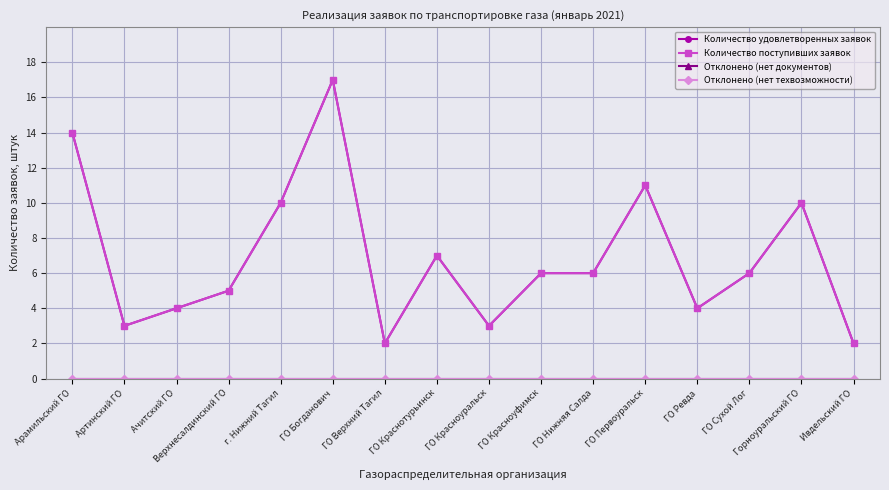

Reading left to right, extract all data points from this chart.

Количество удовлетворенных заявок: Арамильский ГО=14	Артинский ГО=3	Ачитский ГО=4	Верхнесалдинский ГО=5	г. Нижний Тагил=10	ГО Богданович=17	ГО Верхний Тагил=2	ГО Краснотурьинск=7	ГО Красноуральск=3	ГО Красноуфимск=6	ГО Нижняя Салда=6	ГО Первоуральск=11	ГО Ревда=4	ГО Сухой Лог=6	Горноуральский ГО=10	Ивдельский ГО=2
Количество поступивших заявок: Арамильский ГО=14	Артинский ГО=3	Ачитский ГО=4	Верхнесалдинский ГО=5	г. Нижний Тагил=10	ГО Богданович=17	ГО Верхний Тагил=2	ГО Краснотурьинск=7	ГО Красноуральск=3	ГО Красноуфимск=6	ГО Нижняя Салда=6	ГО Первоуральск=11	ГО Ревда=4	ГО Сухой Лог=6	Горноуральский ГО=10	Ивдельский ГО=2
Отклонено (нет документов): Арамильский ГО=0	Артинский ГО=0	Ачитский ГО=0	Верхнесалдинский ГО=0	г. Нижний Тагил=0	ГО Богданович=0	ГО Верхний Тагил=0	ГО Краснотурьинск=0	ГО Красноуральск=0	ГО Красноуфимск=0	ГО Нижняя Салда=0	ГО Первоуральск=0	ГО Ревда=0	ГО Сухой Лог=0	Горноуральский ГО=0	Ивдельский ГО=0
Отклонено (нет техвозможности): Арамильский ГО=0	Артинский ГО=0	Ачитский ГО=0	Верхнесалдинский ГО=0	г. Нижний Тагил=0	ГО Богданович=0	ГО Верхний Тагил=0	ГО Краснотурьинск=0	ГО Красноуральск=0	ГО Красноуфимск=0	ГО Нижняя Салда=0	ГО Первоуральск=0	ГО Ревда=0	ГО Сухой Лог=0	Горноуральский ГО=0	Ивдельский ГО=0